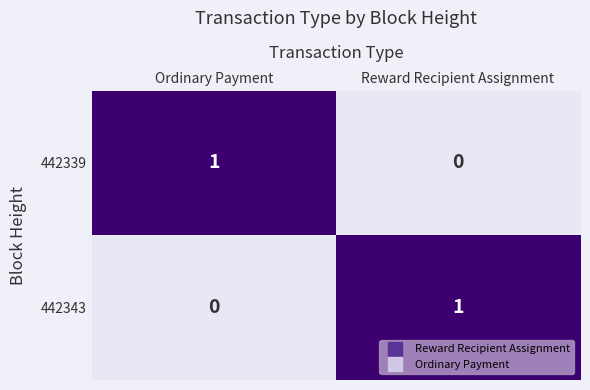

Reading right to left, list all the values displayed in this chart.

442339: 0	1
442343: 1	0